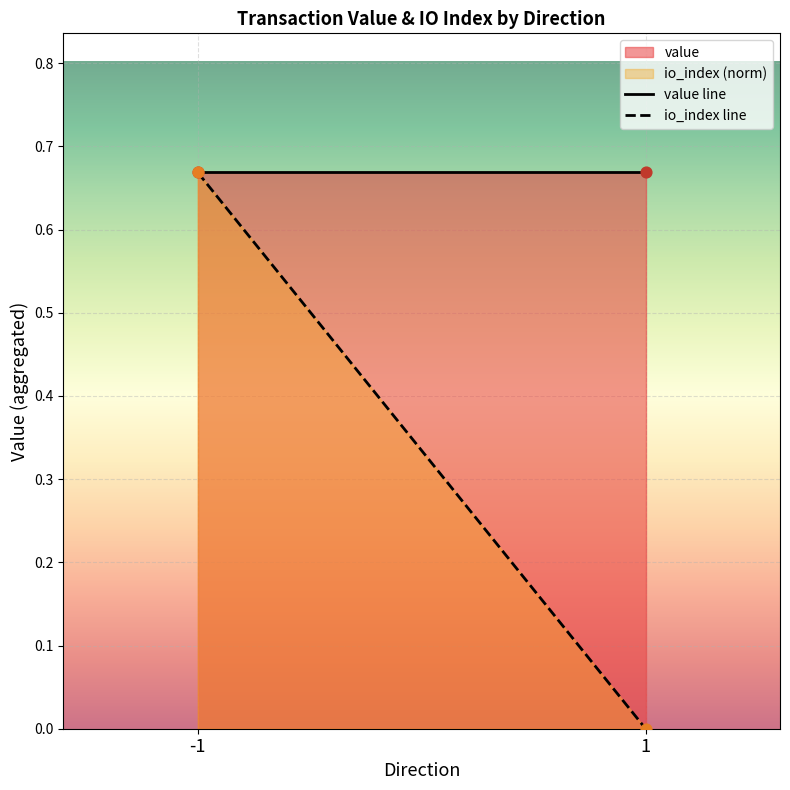

Which series contains the highest Y value?

value line